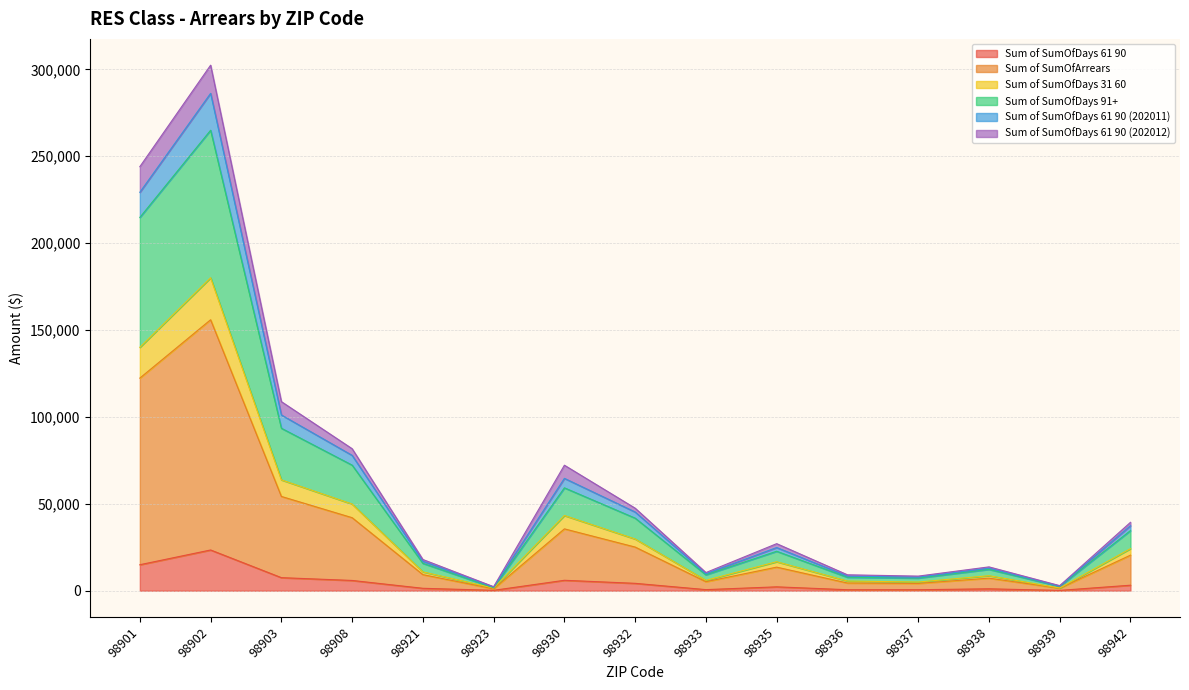

True or false: Sum of SumOfDays 61 90 and Sum of SumOfDays 91+ intersect in this chart.

False